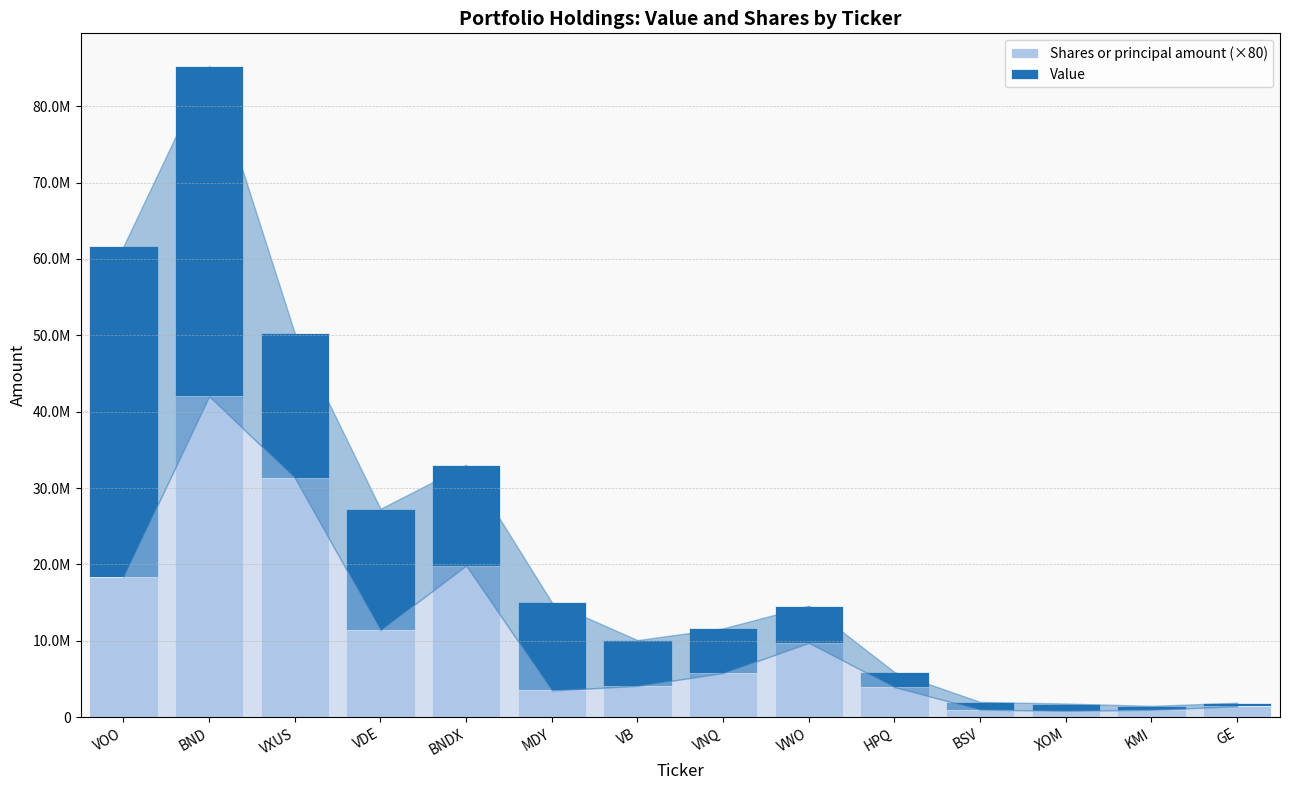

Does the chart contain stacked bars?

Yes